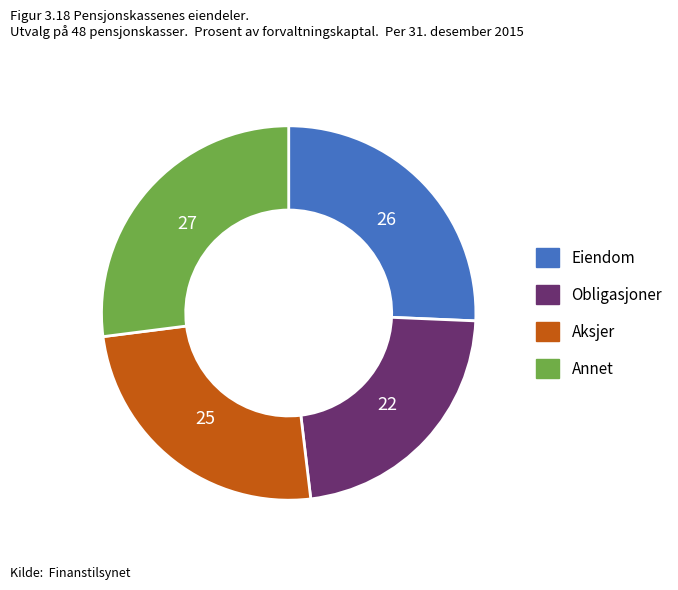

Is there any slice that represents more than half of the pie?

No